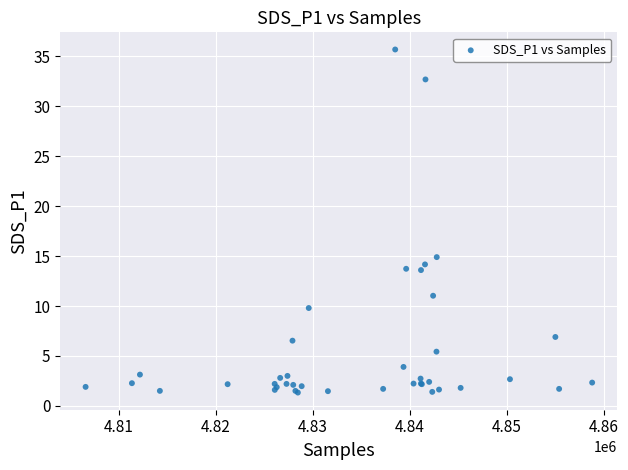

What Y value in the scatter plot is closest to 18?

14.9